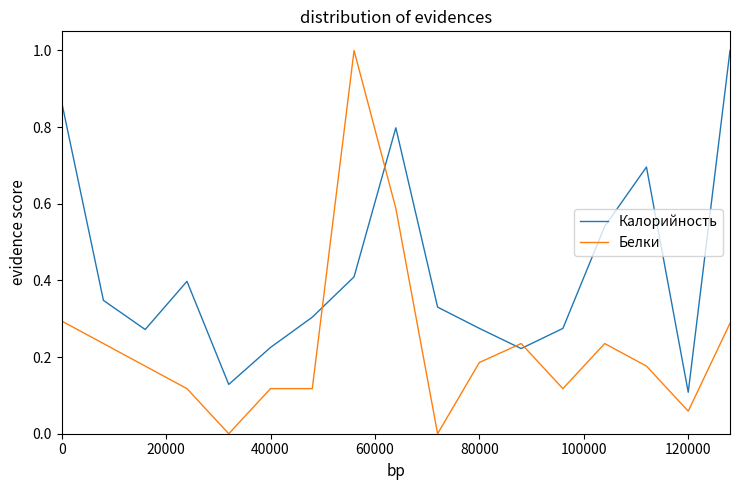

What is the maximum value for Калорийность?

1.0